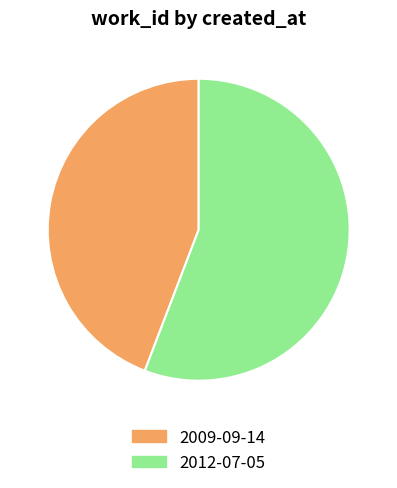

Combined, do 2009-09-14 and 2012-07-05 account for over 50%?

Yes